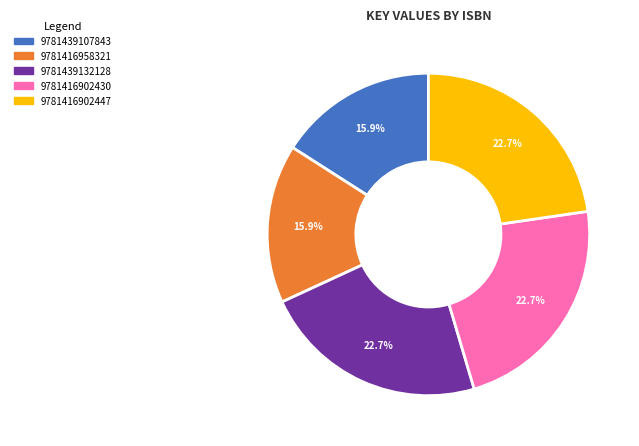

The 9781416902430 slice represents 23% of the pie. True or false?

True